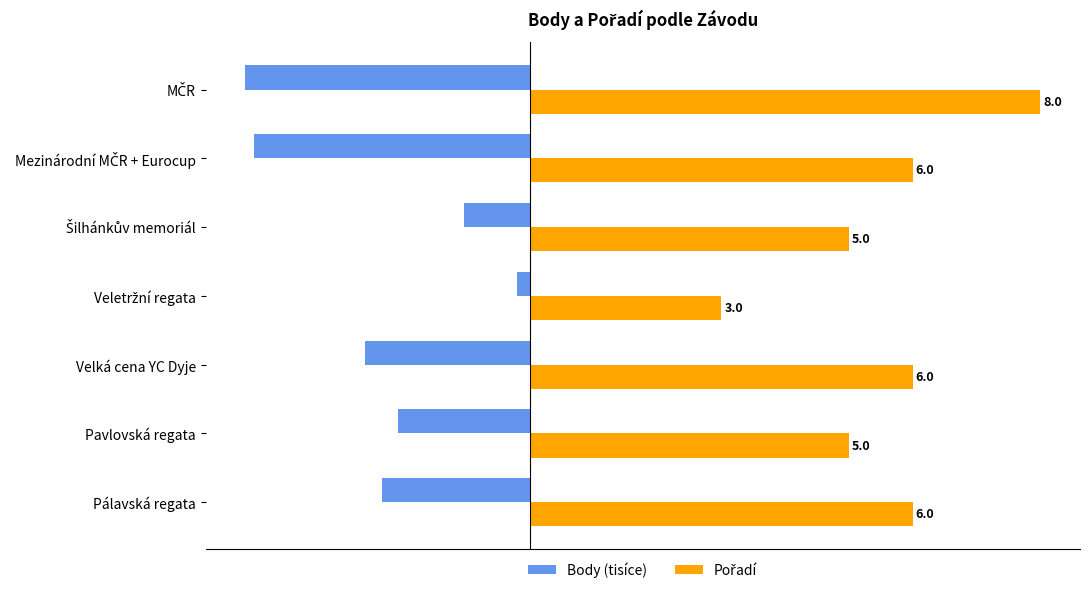

At which label is Body (tisíce) closest to -2?

Pavlovská regata